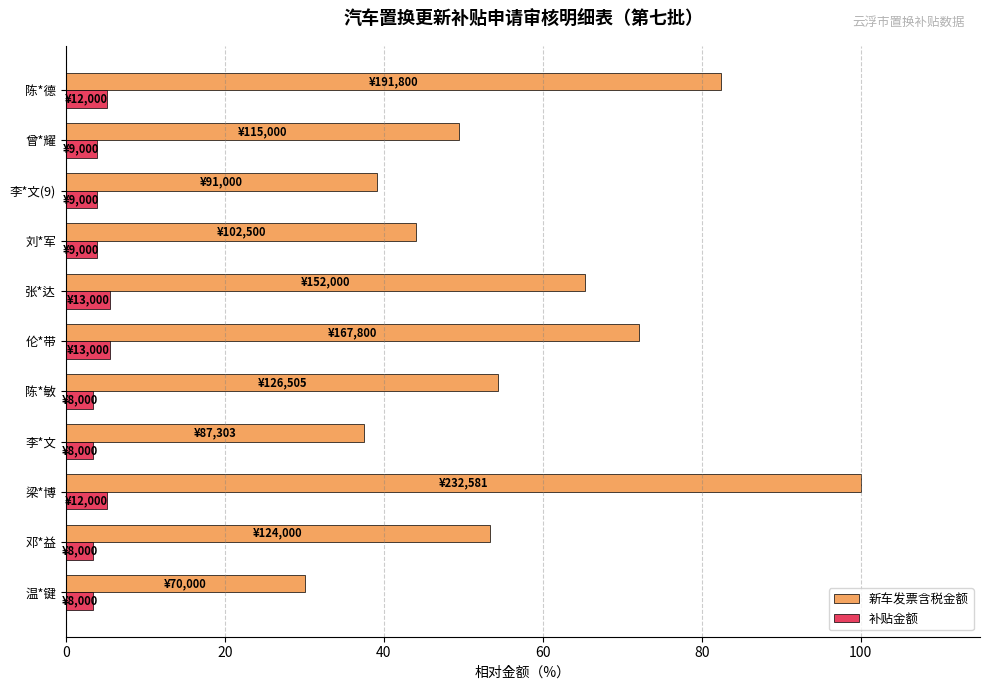

Which series has the largest total across all categories?

新车发票含税金额